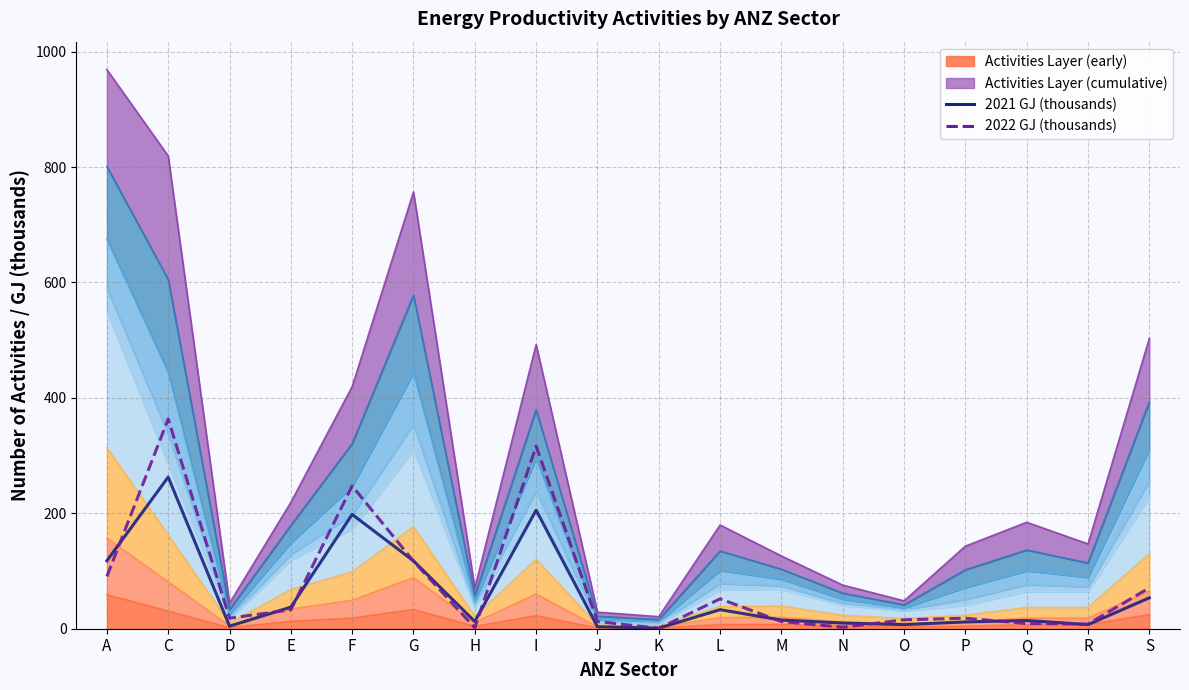

How many data points in 2021 GJ (thousands) are less than 15?

9